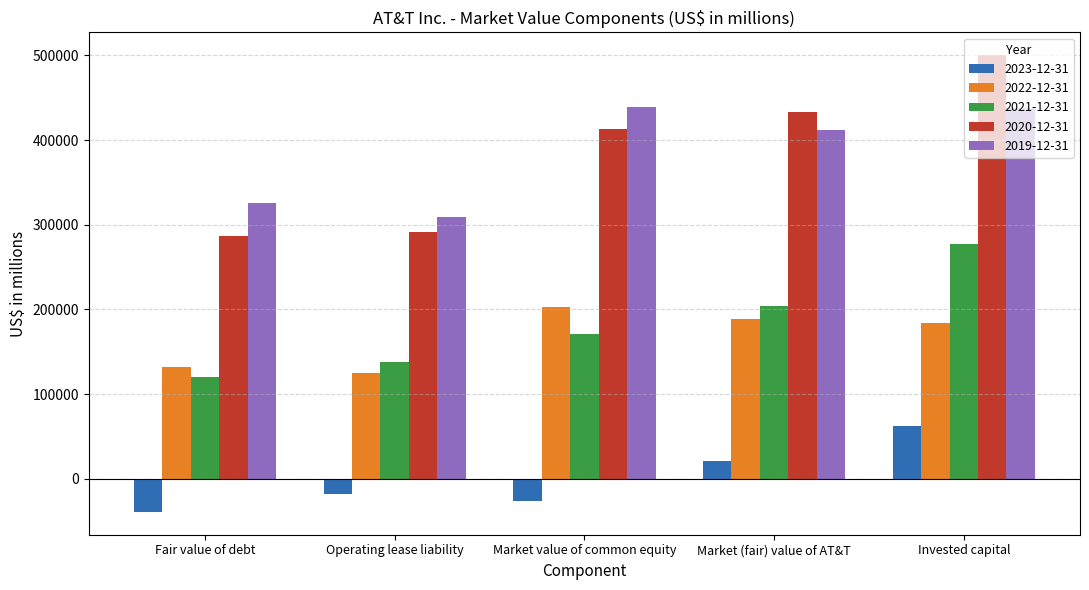

How many bars are there in each group?

5